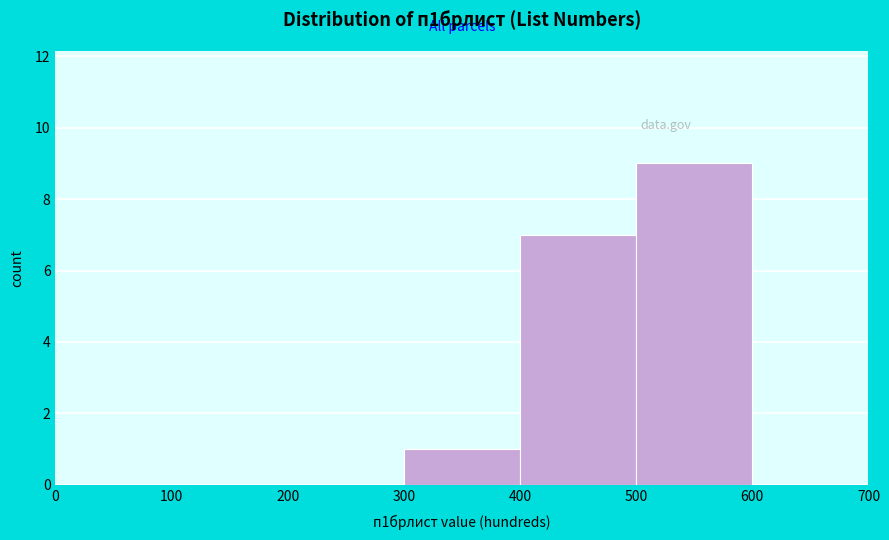

Over which range of the x-axis is the bar tallest?

500 to 600